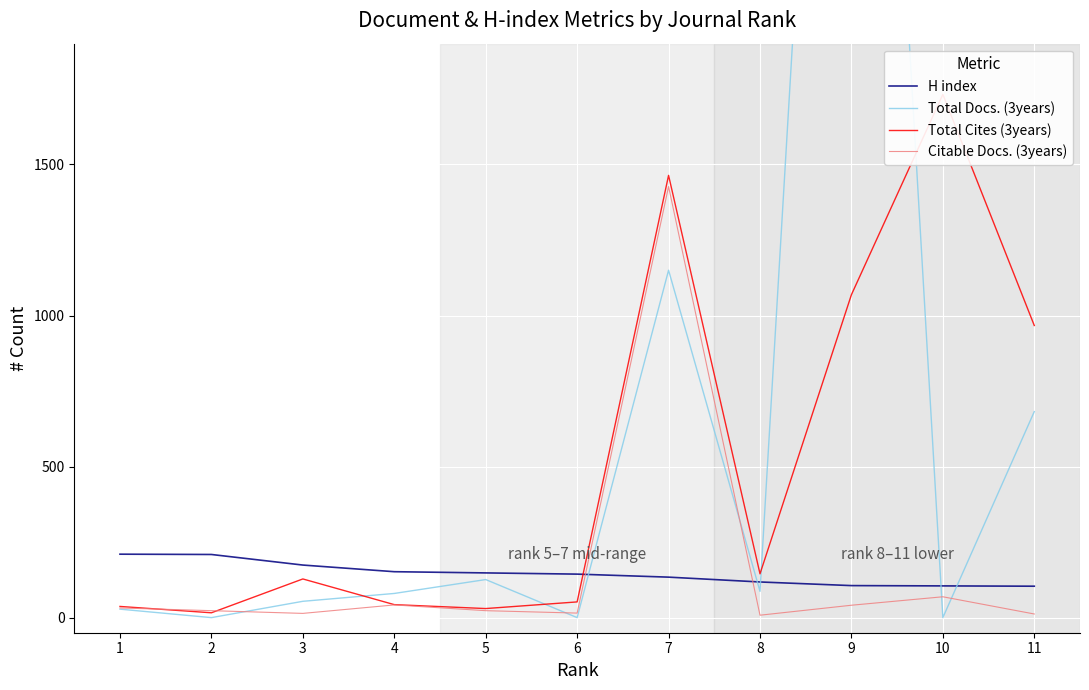

Rank the series by their maximum value, from highest to lowest.

Total Docs. (3years), Total Cites (3years), Citable Docs. (3years), H index